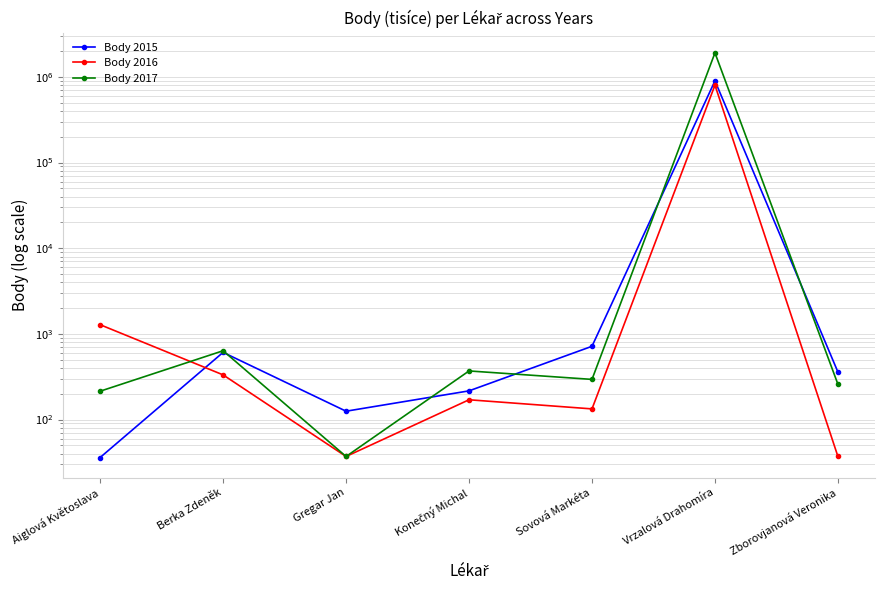

Rank the series by their maximum value, from highest to lowest.

Body 2017, Body 2015, Body 2016